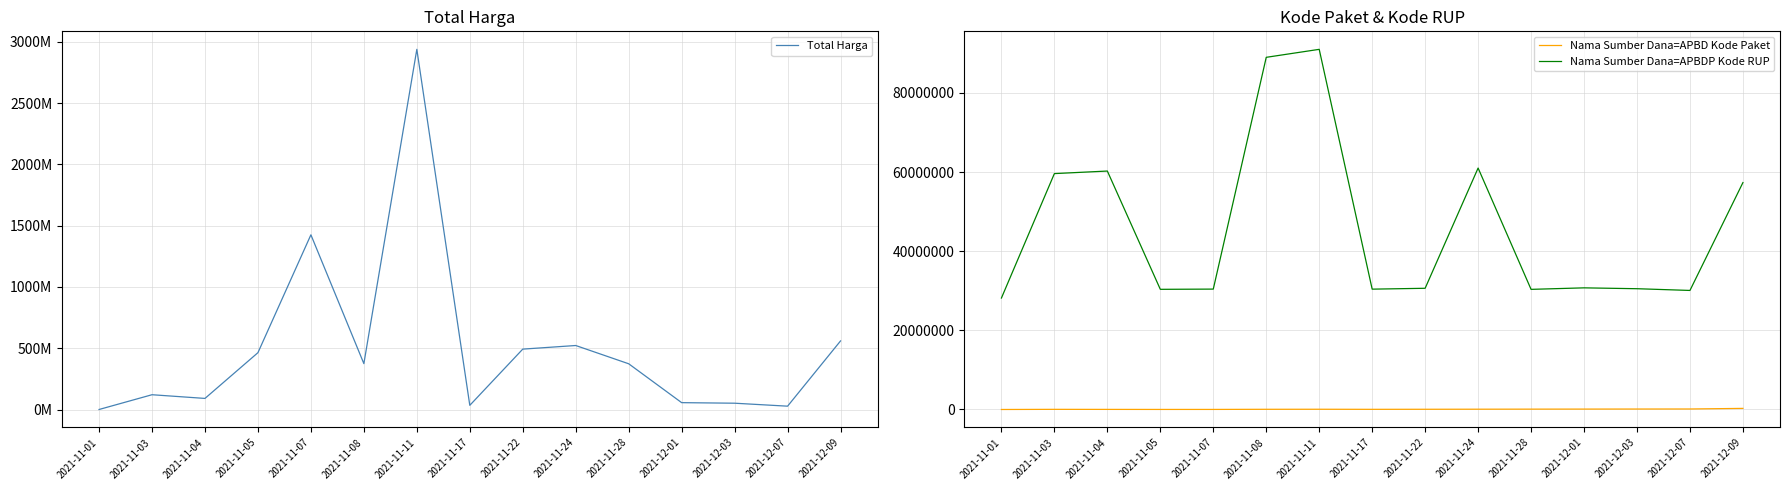

At which category does Nama Sumber Dana=APBD Kode Paket reach its first local peak?

2021-11-03